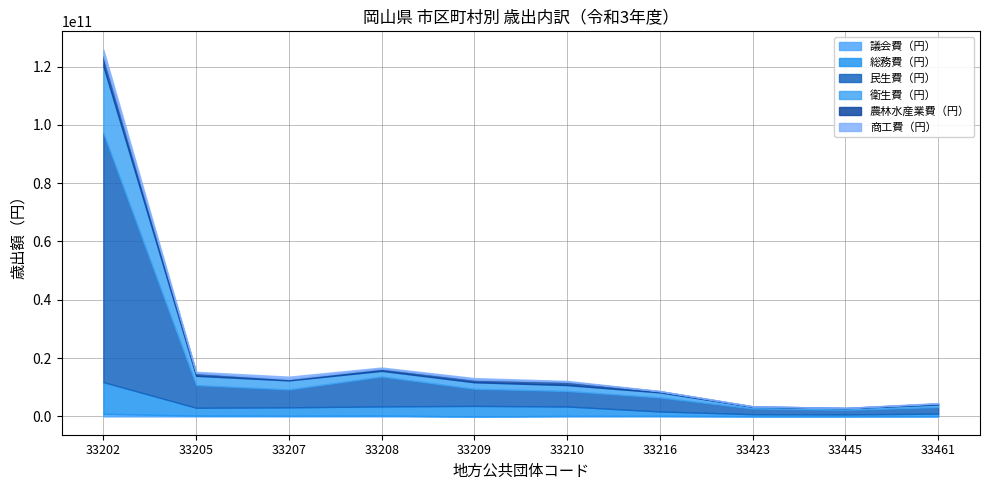

At which category is the sum across all series the highest?

33202